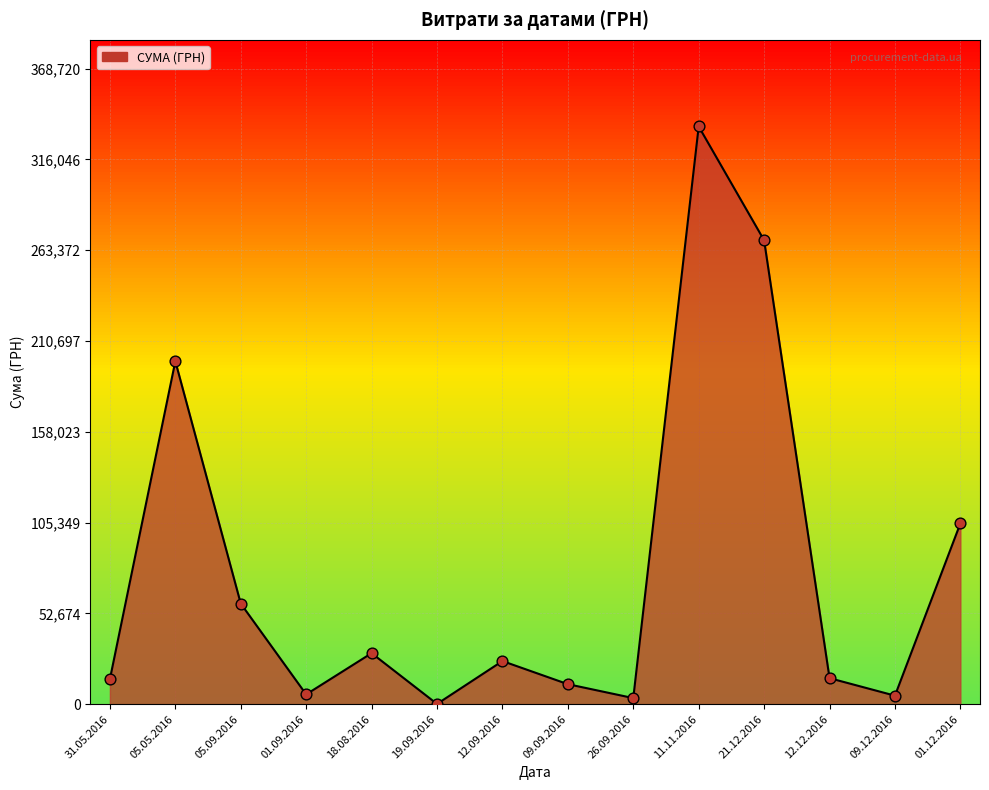

What is the change in value from 31.05.2016 to 18.08.2016?

+15048.5